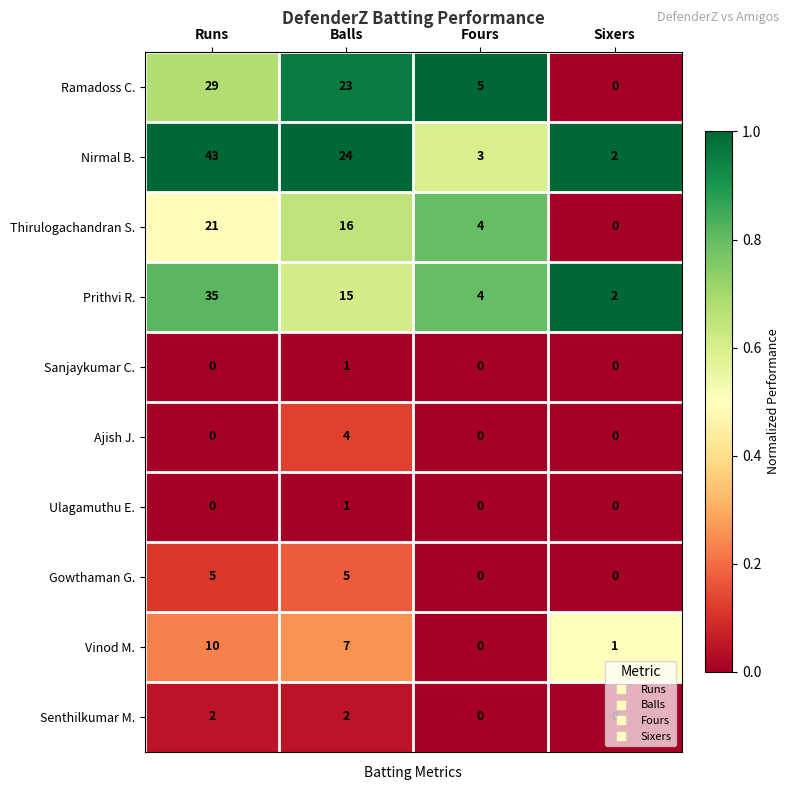

List the labels in order of Prithvi R. value, smallest first.

Sixers, Fours, Balls, Runs